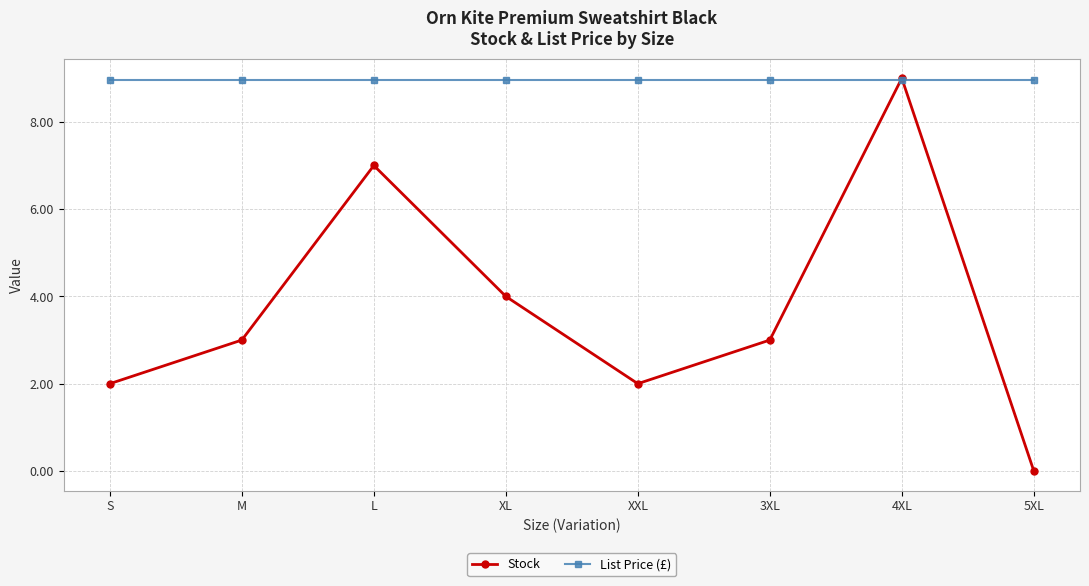

The Stock series shows 3.9 at 4XL. True or false?

False